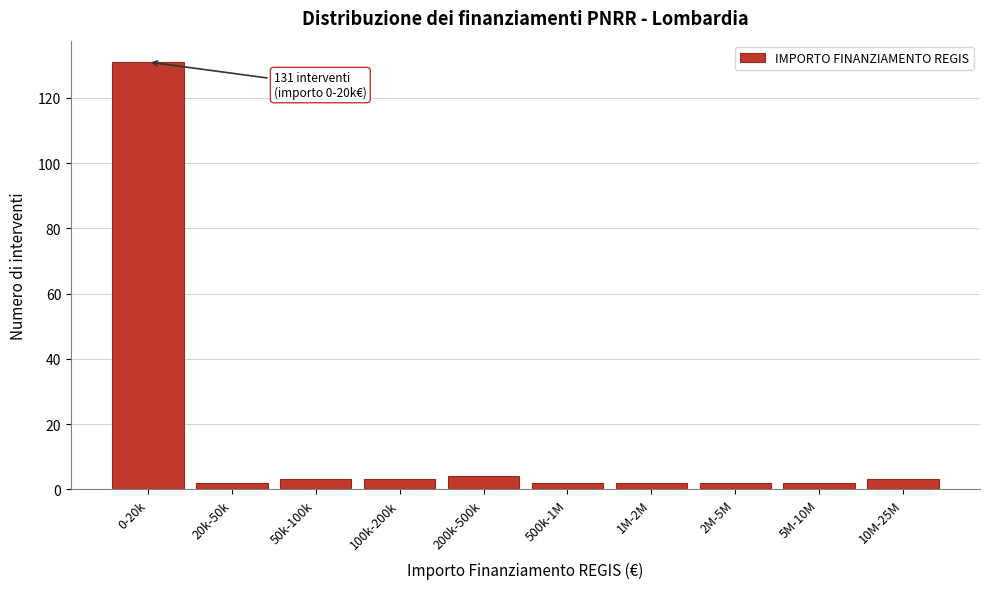

Reading left to right, what are all the values shown in this chart?

0-20k=131	20k-50k=2	50k-100k=3	100k-200k=3	200k-500k=4	500k-1M=2	1M-2M=2	2M-5M=2	5M-10M=2	10M-25M=3